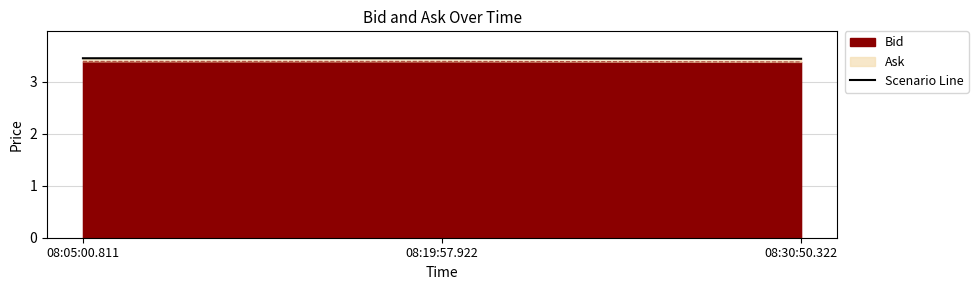

The value of Bid at 08:05:00.811 is 5.8. True or false?

False